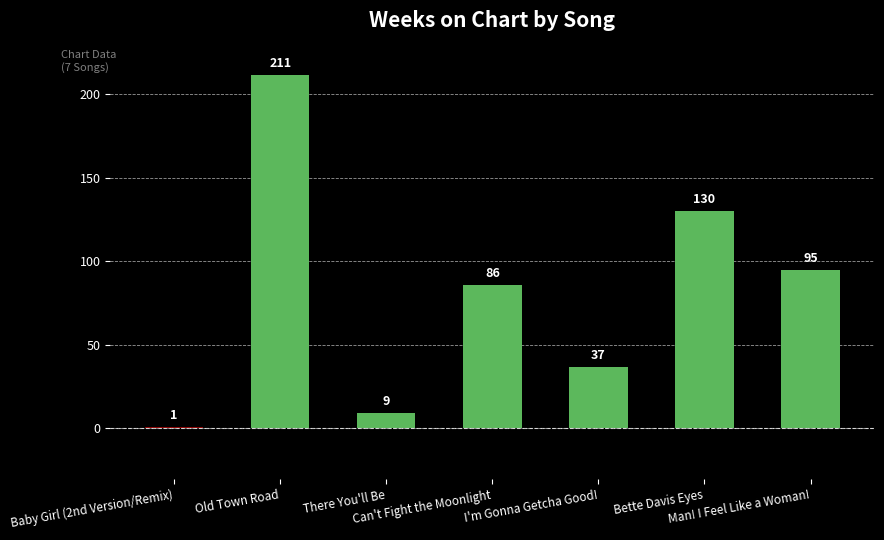

Approximately how many times larger is the value at Man! I Feel Like a Woman! compared to I'm Gonna Getcha Good!?

2.6